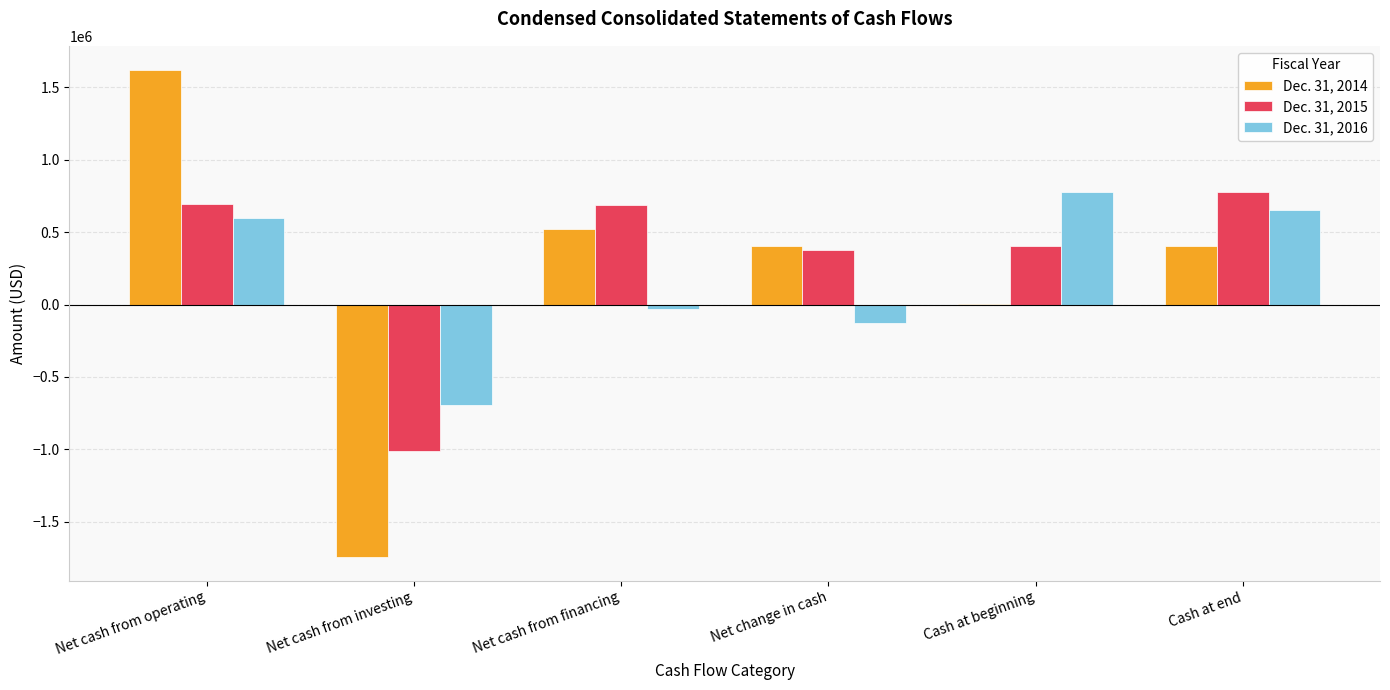

The value of Dec. 31, 2015 at Net cash from financing is 690625. True or false?

True